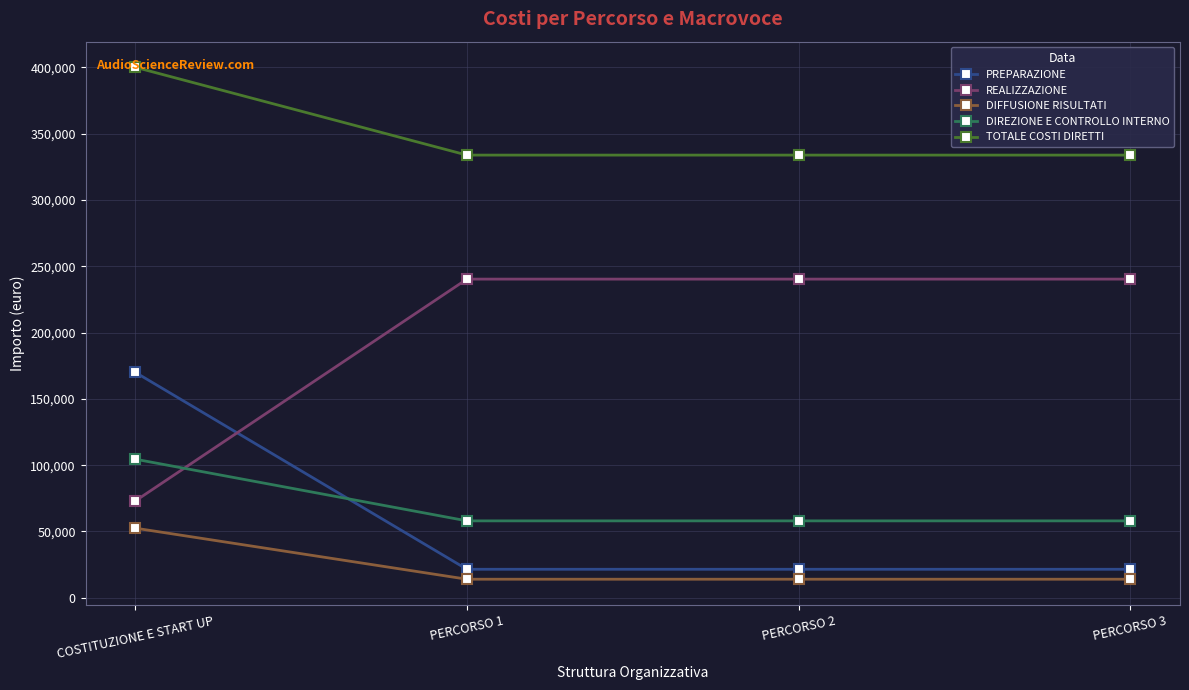

At how many categories does at least one series exceed 102241?

4